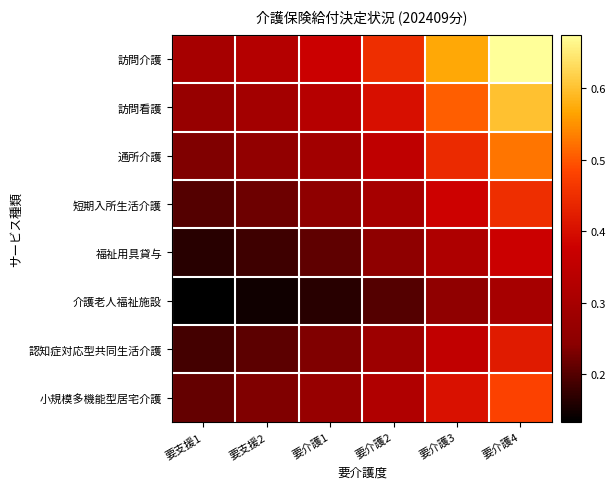

Which category has the highest value across all series?

要介護4